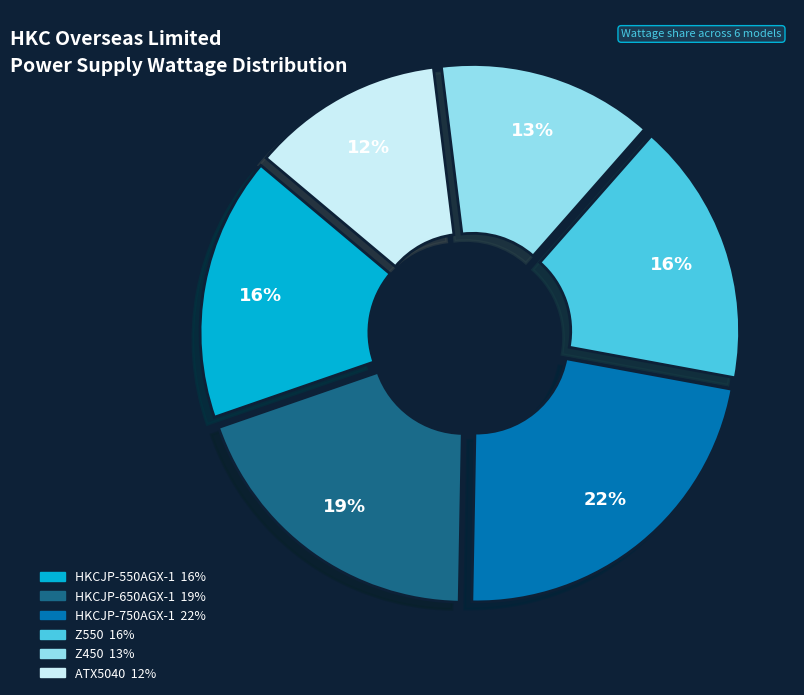

What percentage is the HKCJP-750AGX-1 slice, to the nearest percent?

22%